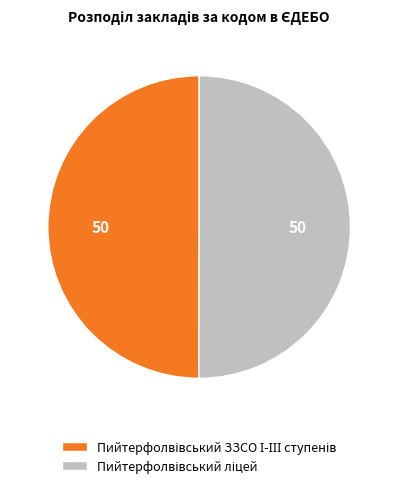

How many segments does this pie chart have?

2